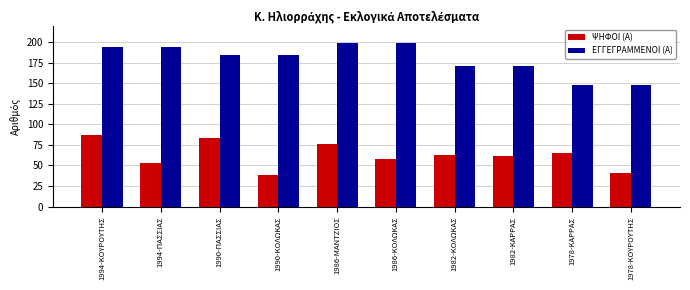

At which label does ΕΓΓΕΓΡΑΜΜΕΝΟΙ (Α) first exceed 184?

1994-ΚΟΥΡΟΥΤΗΣ